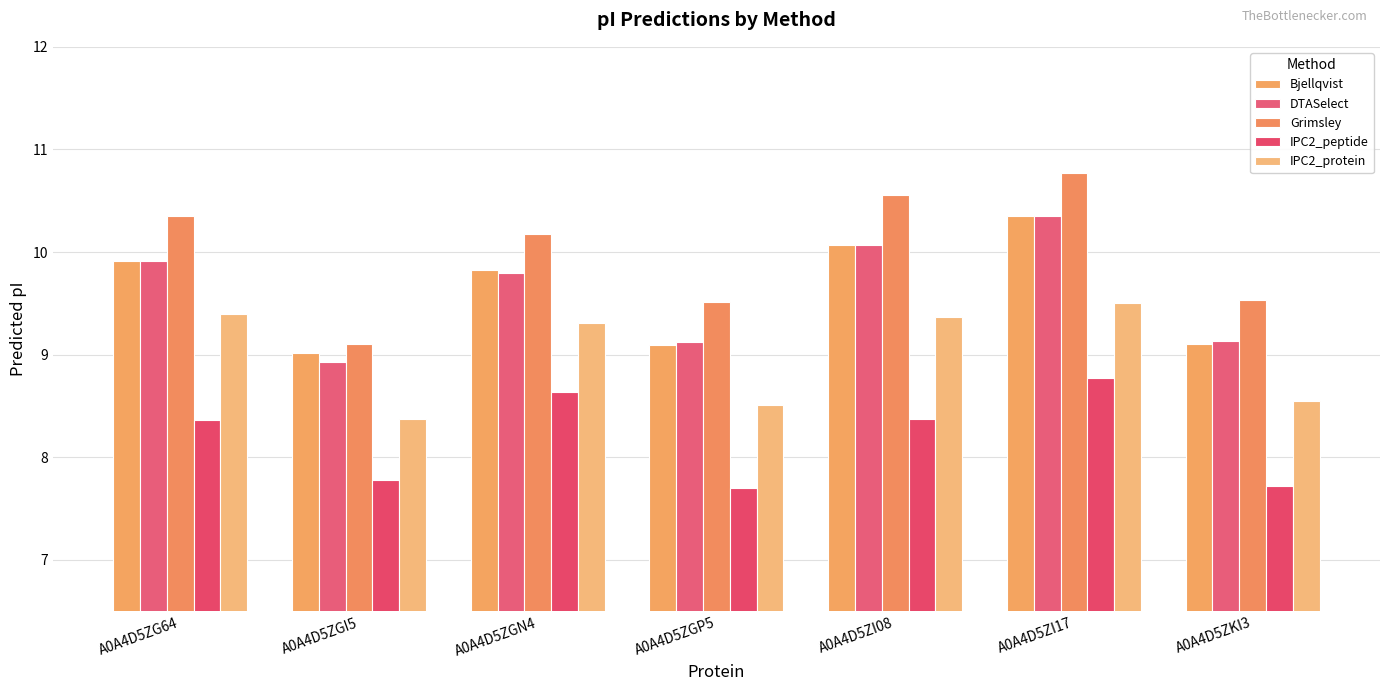

What is the spread (max minus min) of values at A0A4D5ZI08?

2.2